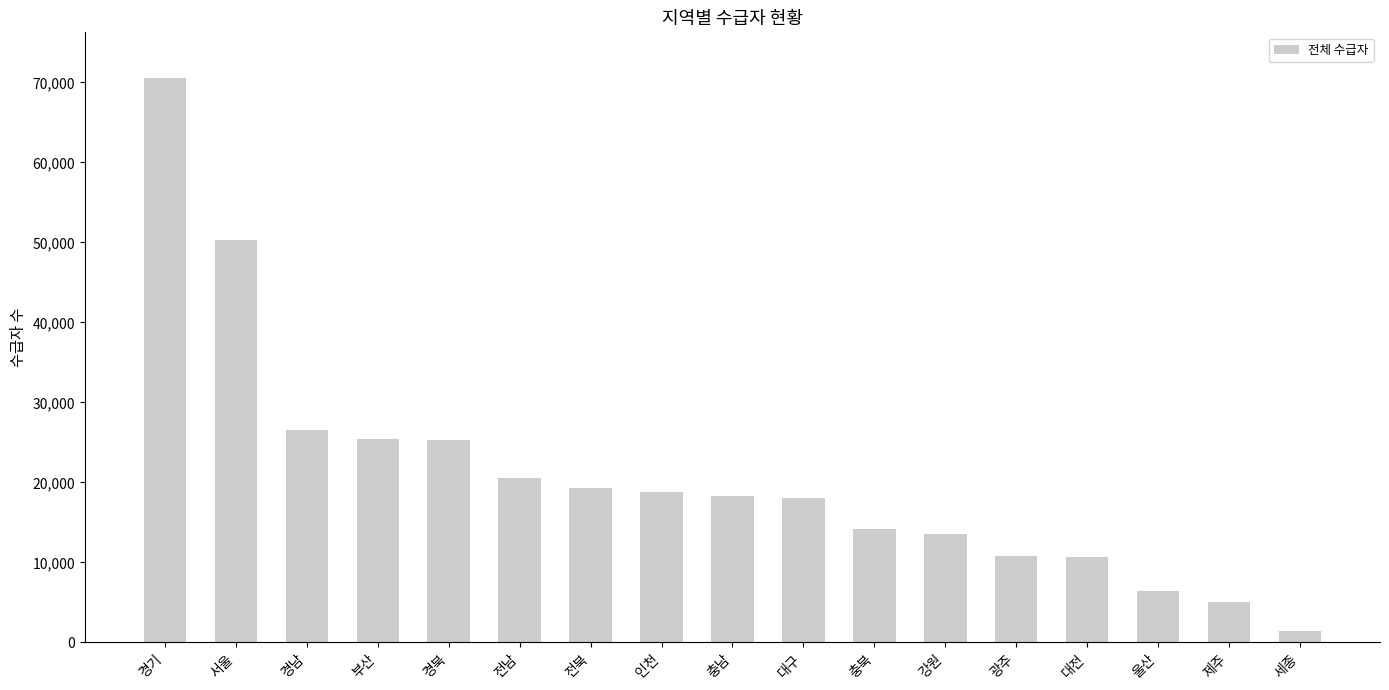

How many values are below 18258?

8